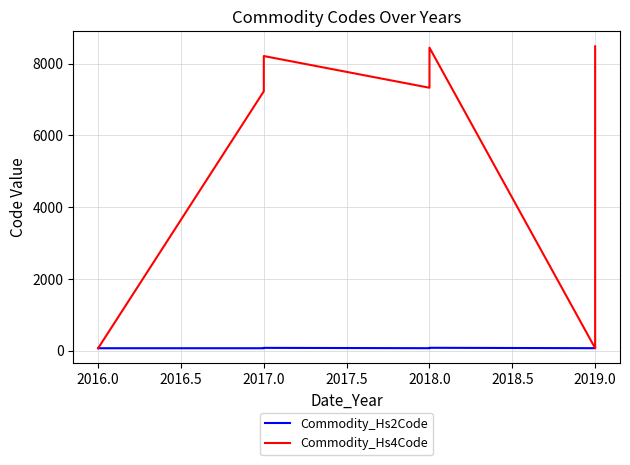

What is the label of the 8th point from the right?

2017.0